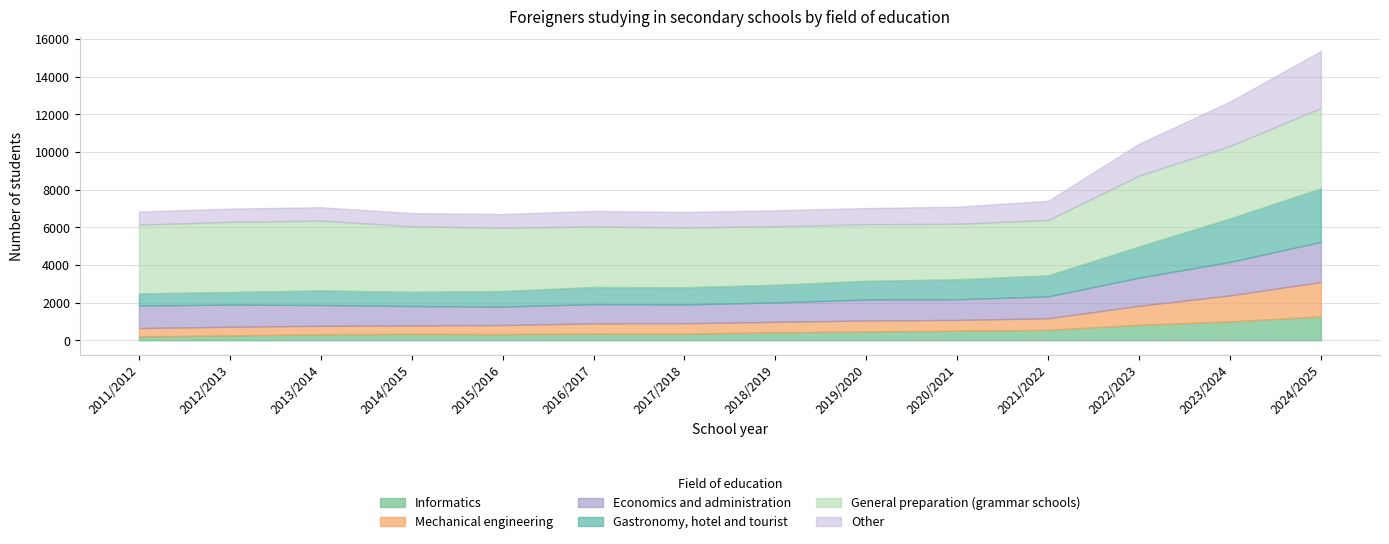

At which label is Informatics closest to 732?

2022/2023